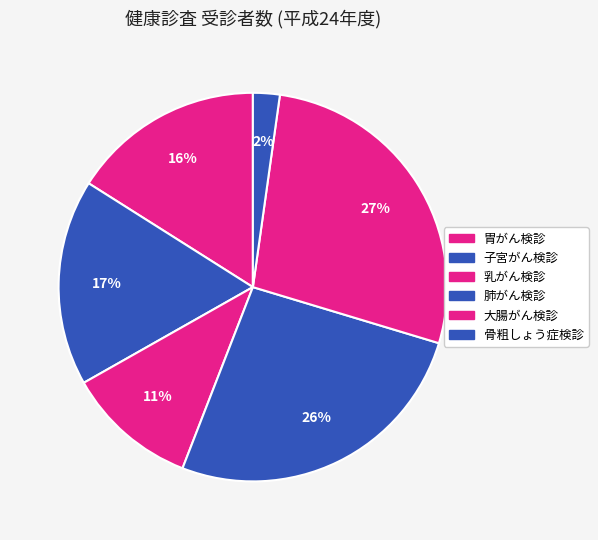

What portion of the pie excludes 肺がん検診?

73.8%